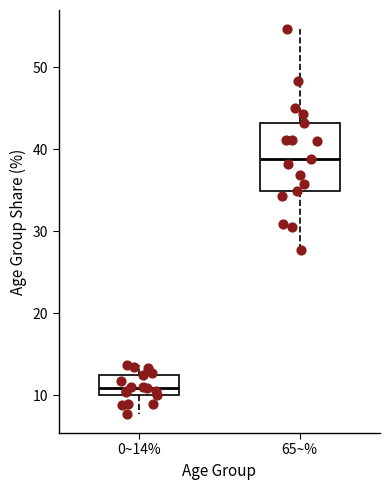

Which box has the highest median line?

65~%